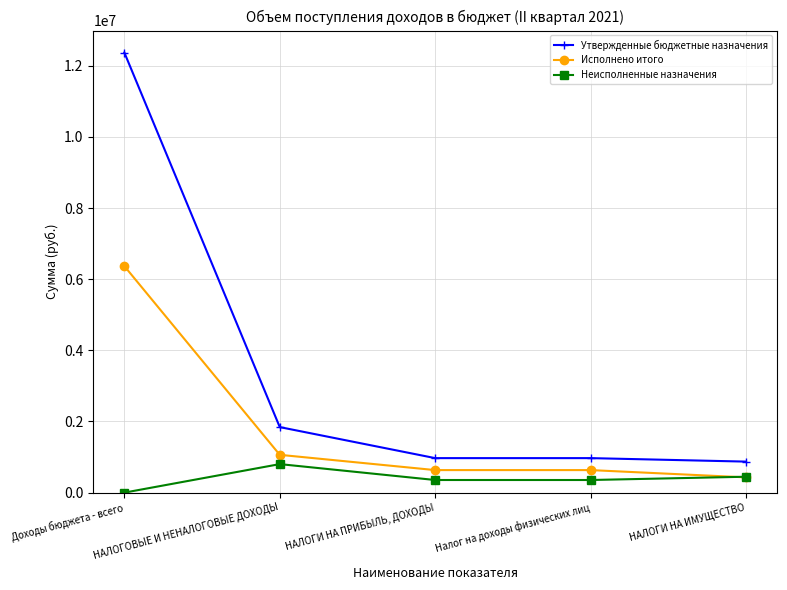

What is the difference between the maximum and second lowest values in the Неисполненные назначения series?

446943.5